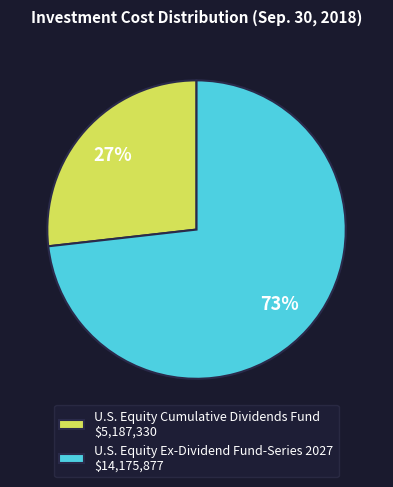

To the nearest percent, what is the difference between the largest and smallest slice percentages?

46%